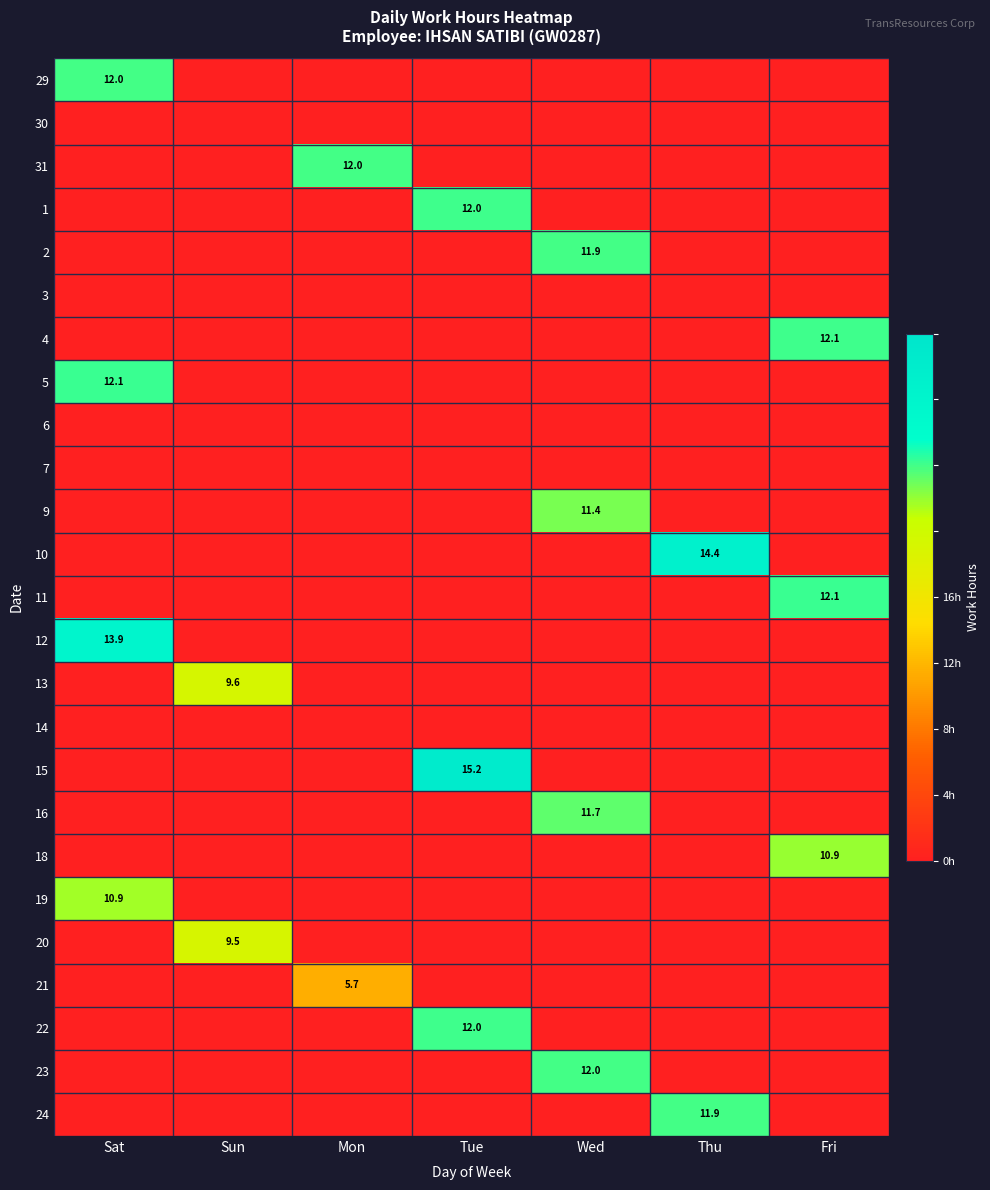

What is the total value across all series at Sat?

48.8